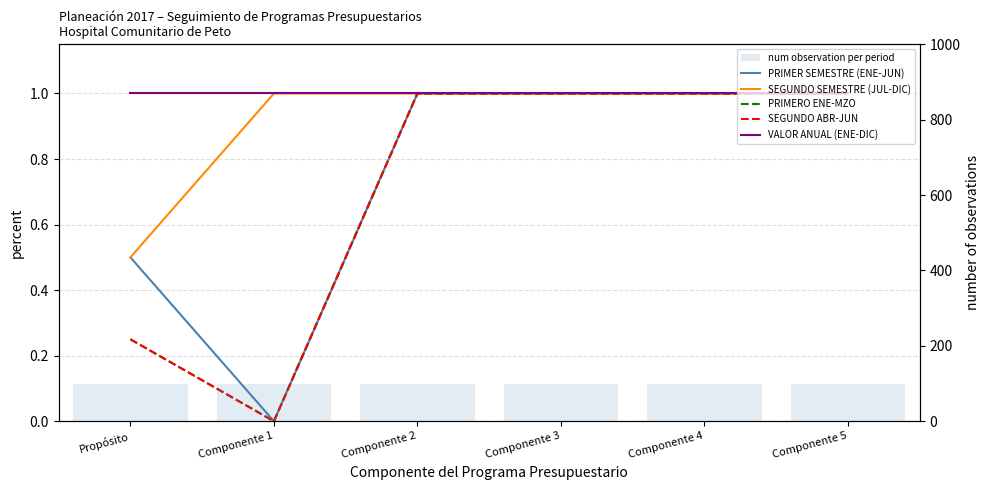

What position from the left is Componente 3?

4